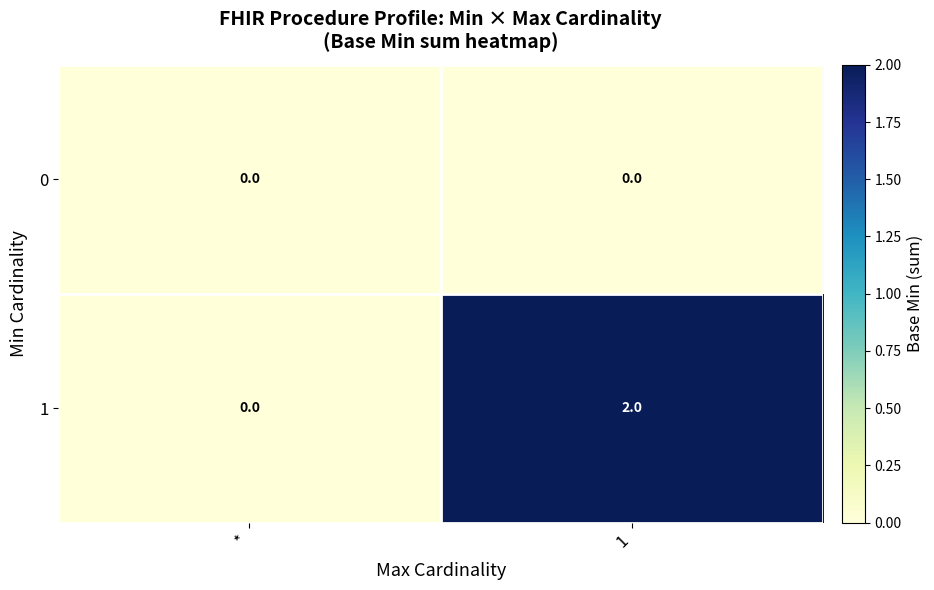

Reading right to left, what are all the values shown in this chart?

0: 1=0	*=0
1: 1=2	*=0